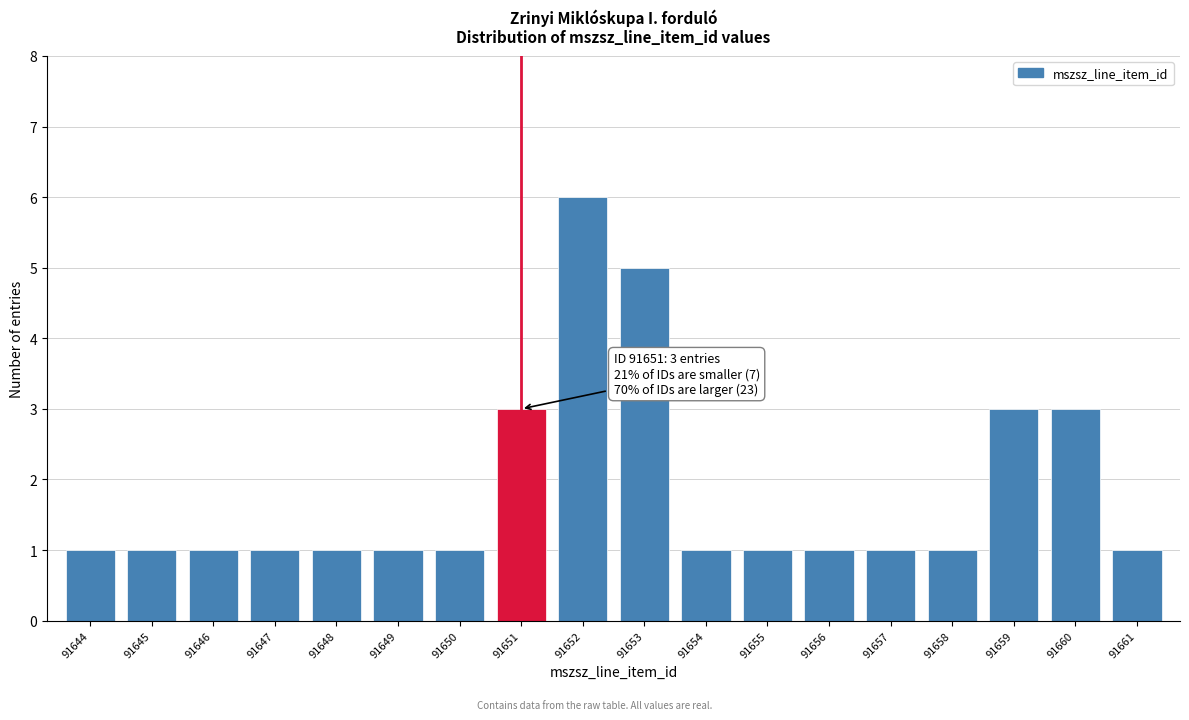

Reading left to right, list all the values displayed in this chart.

91644=1	91645=1	91646=1	91647=1	91648=1	91649=1	91650=1	91651=3	91652=6	91653=5	91654=1	91655=1	91656=1	91657=1	91658=1	91659=3	91660=3	91661=1